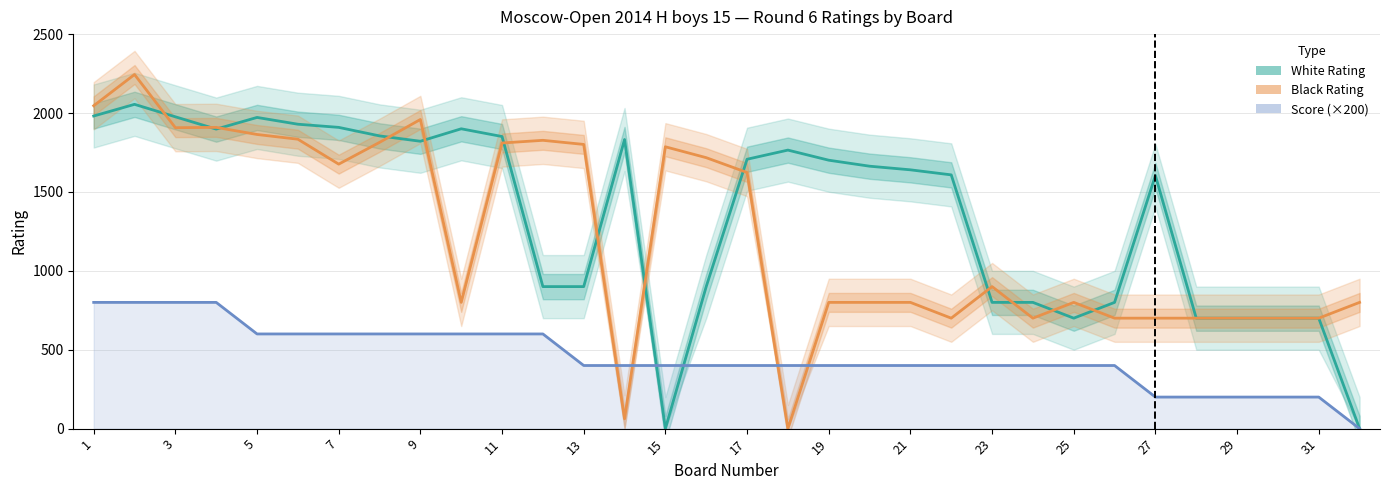

How many times do Black Rating and Score (×200) cross each other?

4